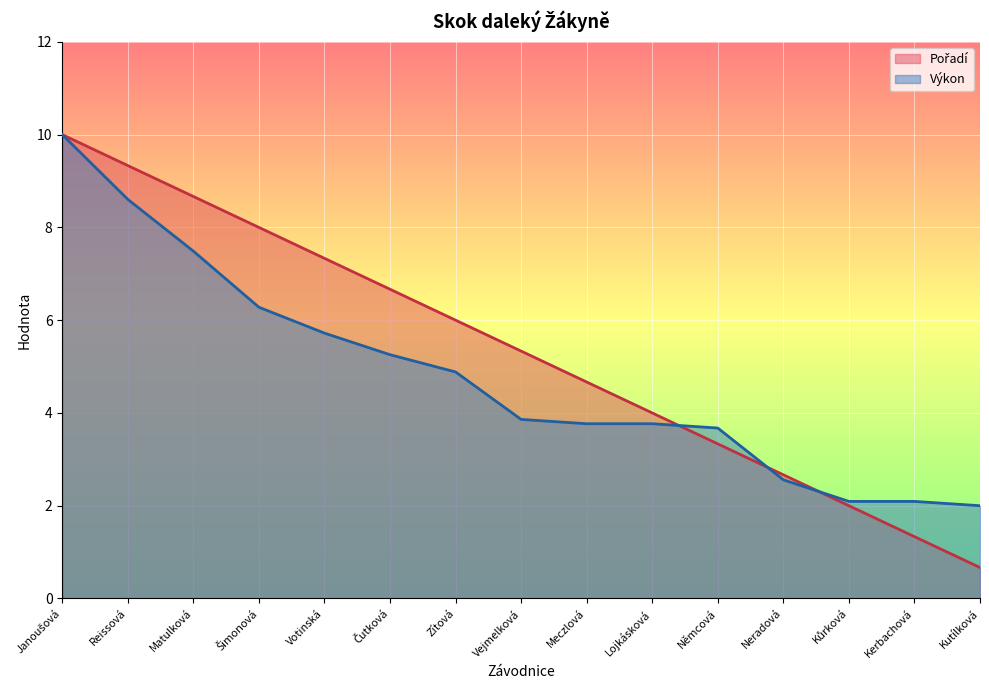

How many lines are shown in the chart?

2